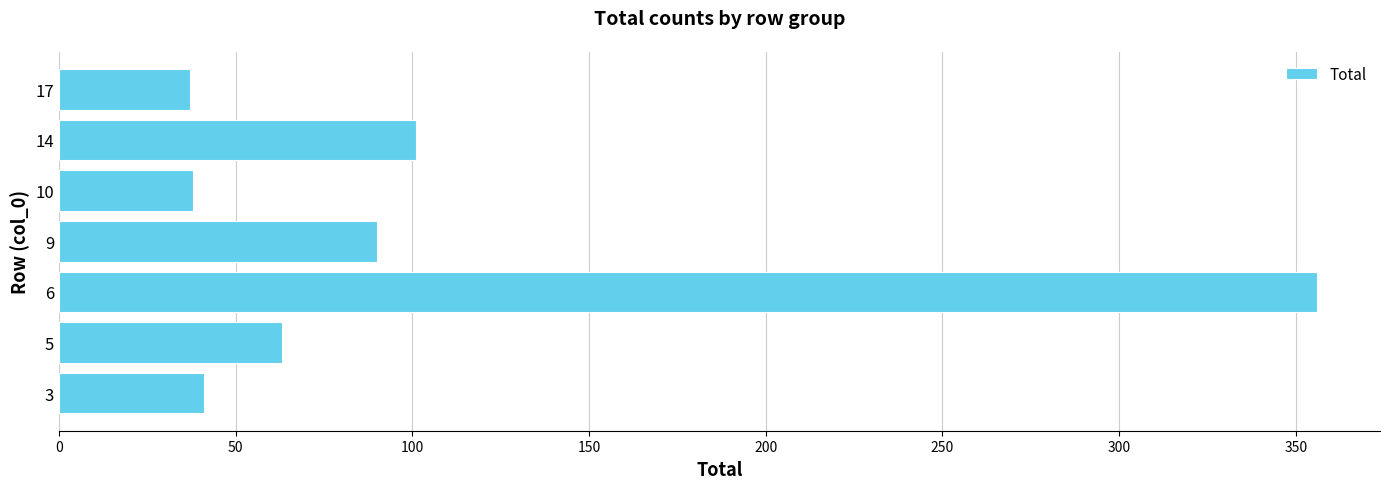

What is the average value?

104